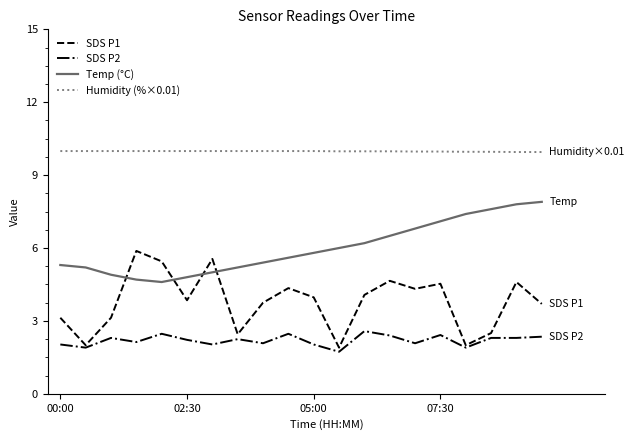

What is the greatest value displayed?

10.0